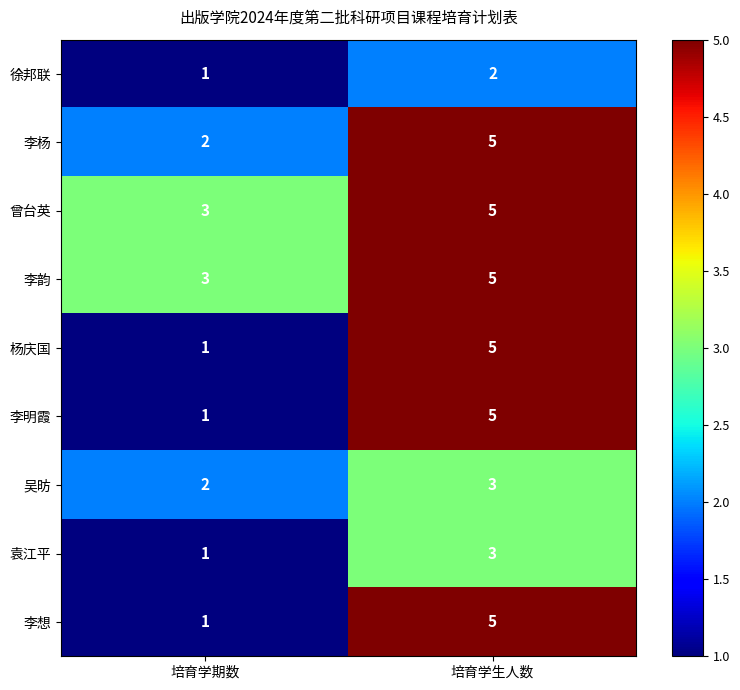

Reading left to right, what are all the values shown in this chart?

徐邦联: 培育学期数=1	培育学生人数=2
李杨: 培育学期数=2	培育学生人数=5
曾台英: 培育学期数=3	培育学生人数=5
李韵: 培育学期数=3	培育学生人数=5
杨庆国: 培育学期数=1	培育学生人数=5
李明霞: 培育学期数=1	培育学生人数=5
吴昉: 培育学期数=2	培育学生人数=3
袁江平: 培育学期数=1	培育学生人数=3
李想: 培育学期数=1	培育学生人数=5